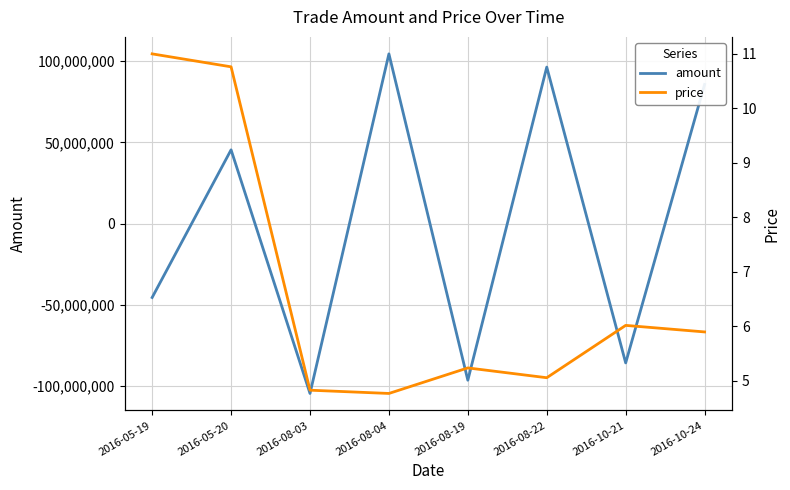

What is the lowest value of the amount series?

-104526168